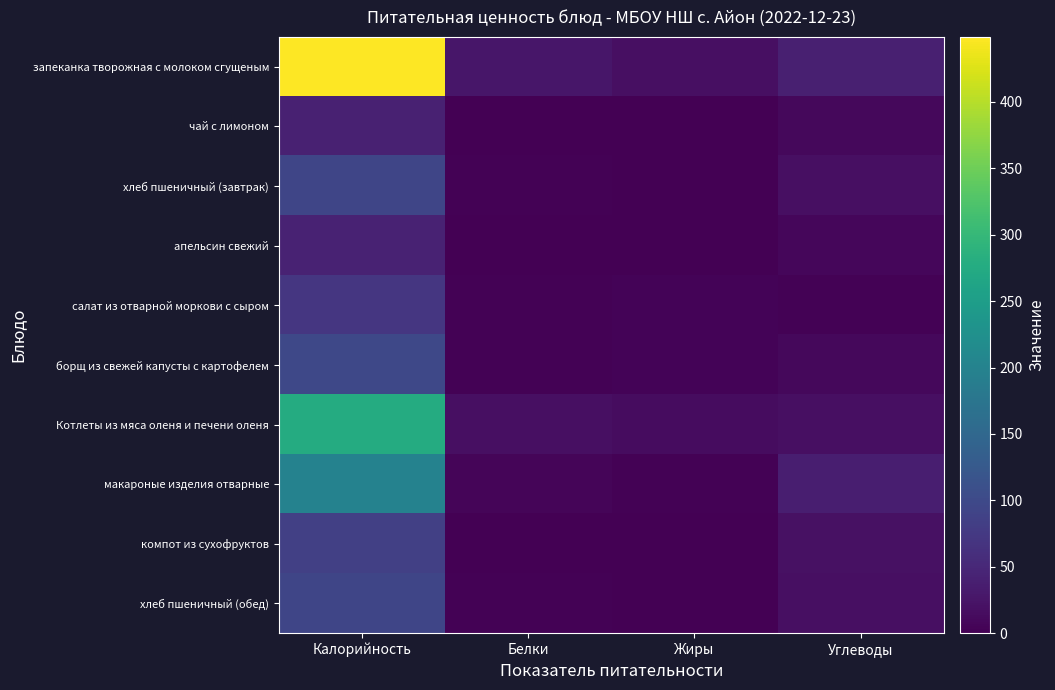

Which series changed the most between Белки and Углеводы?

макароные изделия отварные